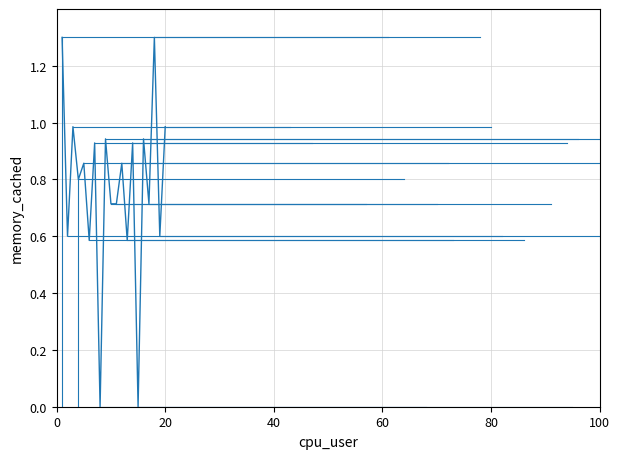

List the labels in order of value, largest first.

0, 17, 40, 19, 8, 15, 6, 13, 80, 11, 60, 9, 10, 16, 20, 18, 100, 12, 7, 14